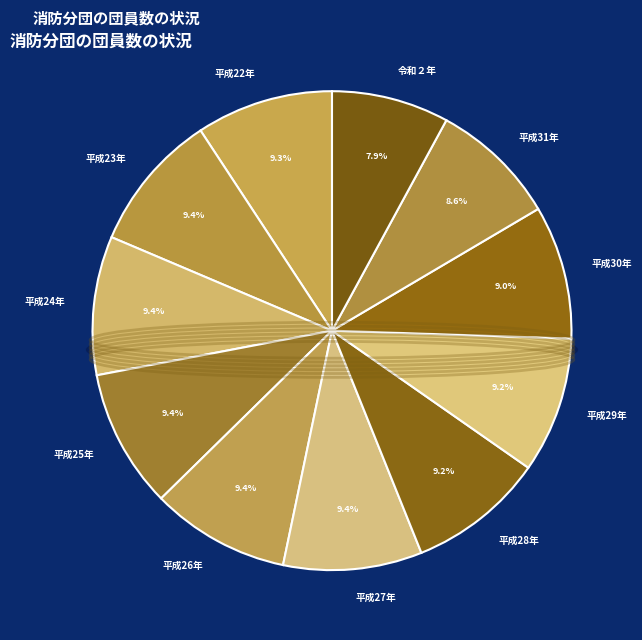

To the nearest percent, what is the average slice percentage?

9%